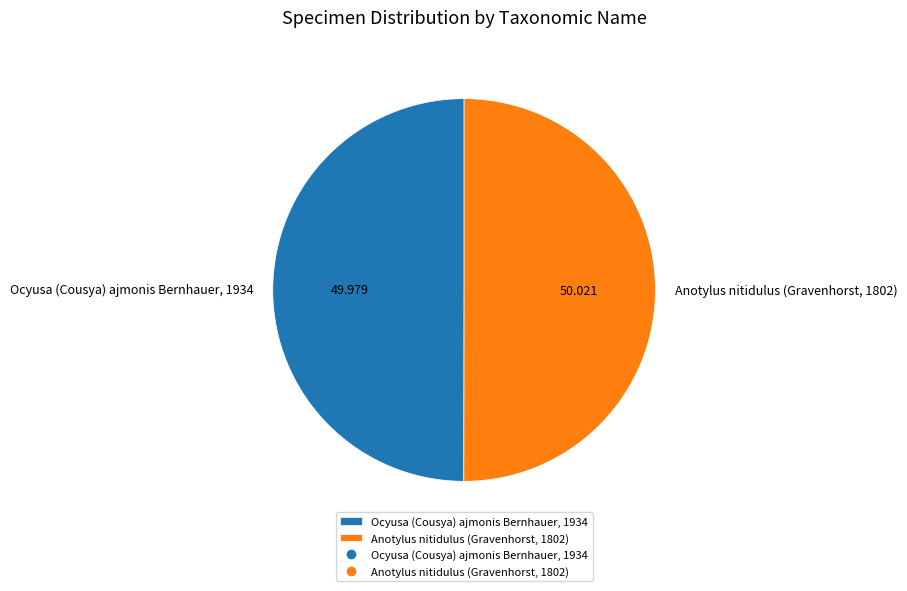

Count the number of slices in the pie.

2